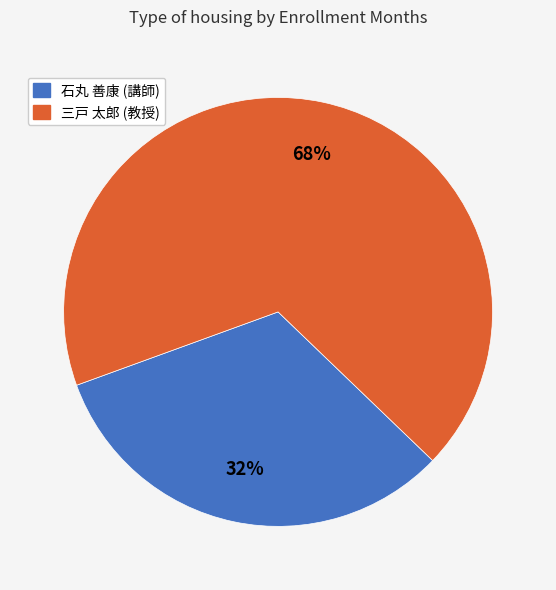

Count the number of slices in the pie.

2